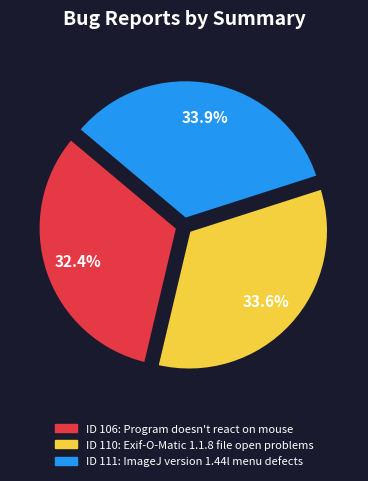

Does any single category account for the majority?

No